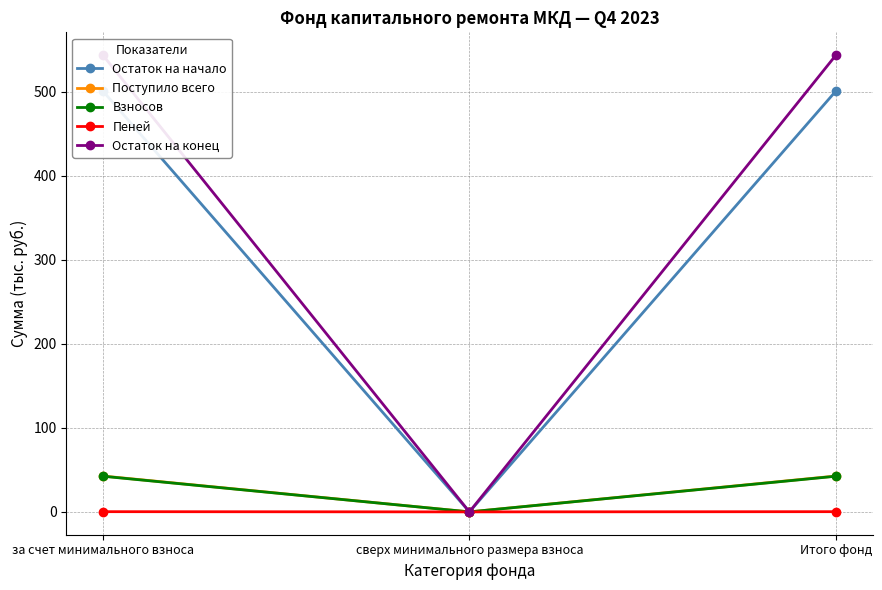

True or false: Пеней has a value of 0.2 at сверх минимального размера взноса.

False